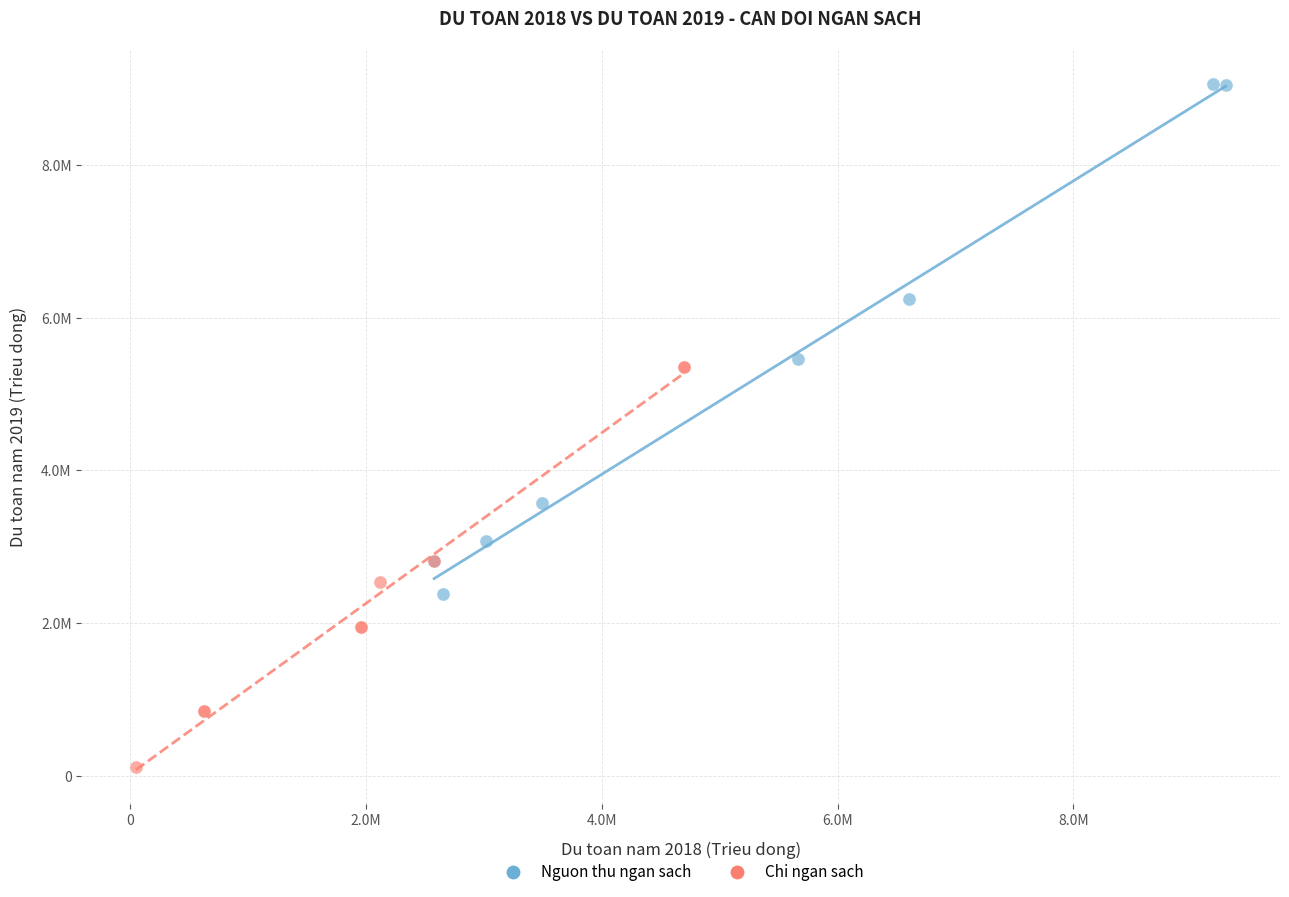

What are all the series names shown in the legend?

Nguon thu ngan sach, Chi ngan sach